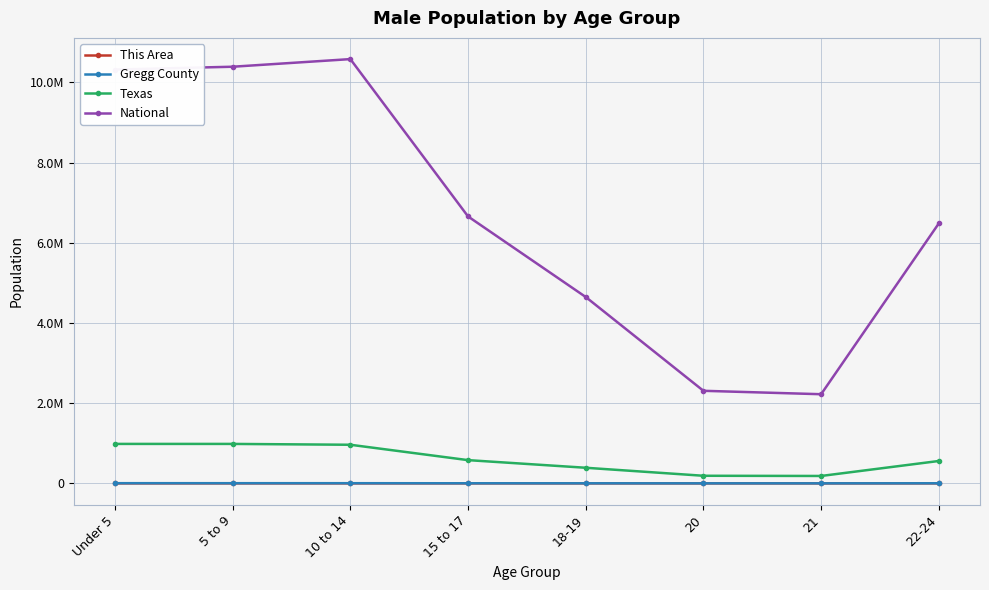

Rank the categories by Gregg County value from highest to lowest.

Under 5, 5 to 9, 10 to 14, 22-24, 15 to 17, 18-19, 20, 21